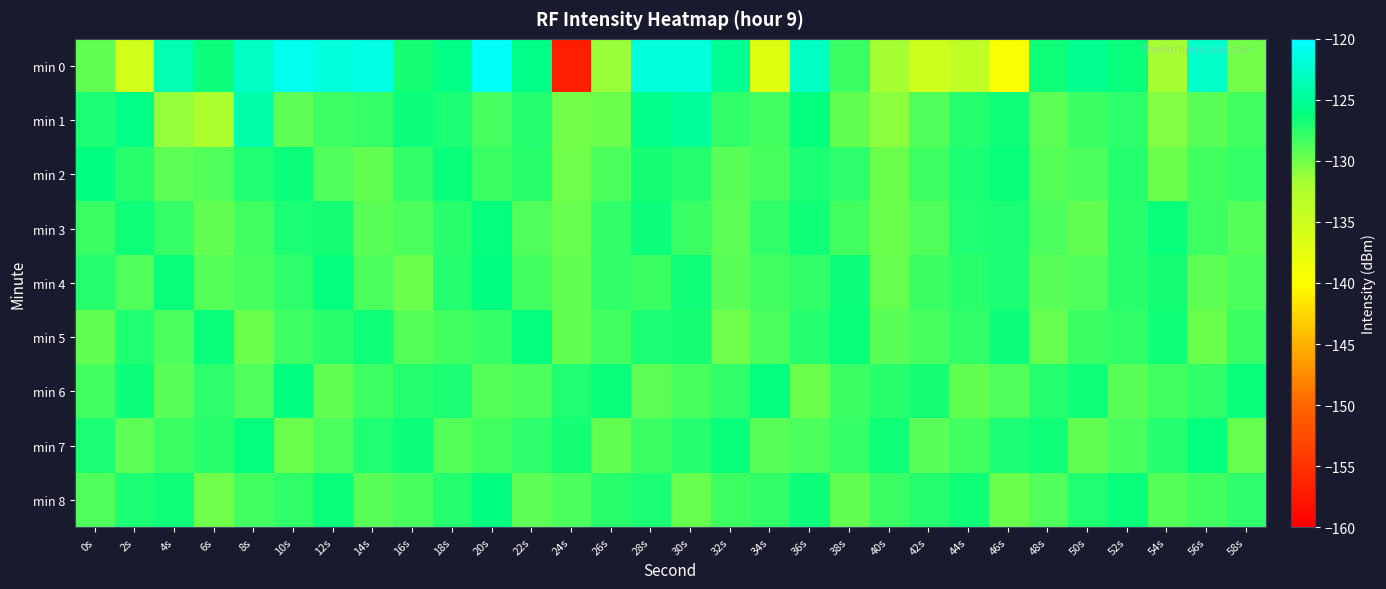

Reading left to right, what are all the values shown in this chart?

min 0: 0s=-129.5	2s=-135.7	4s=-123.7	6s=-126.5	8s=-122.9	10s=-120.8	12s=-121.7	14s=-121.4	16s=-126.9	18s=-125.6	20s=-120.2	22s=-125.7	24s=-157.0	26s=-131.4	28s=-121.8	30s=-121.9	32s=-125.1	34s=-136.9	36s=-122.9	38s=-128.0	40s=-131.8	42s=-135.3	44s=-133.8	46s=-139.4	48s=-126.6	50s=-125.5	52s=-126.4	54s=-131.8	56s=-122.5	58s=-130.0
min 1: 0s=-127.0	2s=-125.9	4s=-131.1	6s=-132.1	8s=-123.9	10s=-129.3	12s=-128.2	14s=-127.9	16s=-126.5	18s=-126.9	20s=-128.5	22s=-127.3	24s=-130.1	26s=-129.8	28s=-125.6	30s=-124.9	32s=-127.7	34s=-128.4	36s=-126.1	38s=-129.5	40s=-130.8	42s=-128.9	44s=-127.2	46s=-126.7	48s=-129.3	50s=-128.1	52s=-127.6	54s=-130.5	56s=-129.1	58s=-128.3
min 2: 0s=-126.0	2s=-127.5	4s=-129.3	6s=-128.8	8s=-127.1	10s=-126.5	12s=-128.9	14s=-129.4	16s=-127.8	18s=-126.3	20s=-128.0	22s=-127.4	24s=-129.9	26s=-128.7	28s=-126.8	30s=-127.2	32s=-129.1	34s=-128.5	36s=-126.9	38s=-127.6	40s=-129.7	42s=-128.2	44s=-127.0	46s=-126.4	48s=-129.0	50s=-128.6	52s=-127.3	54s=-129.8	56s=-128.4	58s=-127.9
min 3: 0s=-128.1	2s=-126.7	4s=-127.9	6s=-129.5	8s=-128.3	10s=-127.0	12s=-126.8	14s=-129.2	16s=-128.6	18s=-127.4	20s=-126.2	22s=-128.8	24s=-129.6	26s=-127.7	28s=-126.5	30s=-128.0	32s=-129.3	34s=-127.8	36s=-126.6	38s=-128.4	40s=-129.7	42s=-128.9	44s=-127.1	46s=-126.9	48s=-128.7	50s=-129.4	52s=-127.5	54s=-126.3	56s=-128.2	58s=-129.0
min 4: 0s=-127.2	2s=-128.9	4s=-126.4	6s=-129.0	8s=-128.5	10s=-127.6	12s=-126.1	14s=-128.7	16s=-129.8	18s=-127.3	20s=-126.0	22s=-128.3	24s=-129.5	26s=-127.8	28s=-128.1	30s=-126.7	32s=-129.2	34s=-128.4	36s=-127.7	38s=-126.5	40s=-129.6	42s=-128.0	44s=-127.4	46s=-126.9	48s=-129.1	50s=-128.8	52s=-127.5	54s=-126.8	56s=-129.3	58s=-128.6
min 5: 0s=-129.4	2s=-127.1	4s=-128.6	6s=-126.3	8s=-129.7	10s=-128.2	12s=-127.5	14s=-126.6	16s=-129.0	18s=-128.4	20s=-127.9	22s=-126.2	24s=-129.5	26s=-128.3	28s=-127.0	30s=-126.8	32s=-129.9	34s=-128.7	36s=-127.3	38s=-126.4	40s=-129.2	42s=-128.5	44s=-127.7	46s=-126.5	48s=-129.6	50s=-128.1	52s=-127.8	54s=-126.7	56s=-129.8	58s=-128.0
min 6: 0s=-128.3	2s=-126.5	4s=-129.1	6s=-127.6	8s=-128.8	10s=-126.0	12s=-129.4	14s=-128.2	16s=-127.3	18s=-126.9	20s=-129.0	22s=-128.6	24s=-127.1	26s=-126.4	28s=-129.3	30s=-128.5	32s=-127.8	34s=-126.2	36s=-129.7	38s=-128.1	40s=-127.4	42s=-126.8	44s=-129.5	46s=-128.9	48s=-127.2	50s=-126.6	52s=-129.2	54s=-128.4	56s=-127.7	58s=-126.3
min 7: 0s=-126.9	2s=-129.3	4s=-128.0	6s=-127.5	8s=-126.2	10s=-129.8	12s=-128.7	14s=-127.1	16s=-126.5	18s=-129.0	20s=-128.4	22s=-127.6	24s=-126.8	26s=-129.5	28s=-128.1	30s=-127.3	32s=-126.4	34s=-129.2	36s=-128.6	38s=-127.9	40s=-126.7	42s=-129.1	44s=-128.3	46s=-127.0	48s=-126.6	50s=-129.4	52s=-128.5	54s=-127.2	56s=-126.1	58s=-129.6
min 8: 0s=-128.8	2s=-127.0	4s=-126.6	6s=-129.9	8s=-128.4	10s=-127.7	12s=-126.3	14s=-129.1	16s=-128.5	18s=-127.2	20s=-126.0	22s=-129.3	24s=-128.7	26s=-127.4	28s=-126.9	30s=-129.6	32s=-128.2	34s=-127.8	36s=-126.5	38s=-129.4	40s=-128.0	42s=-127.3	44s=-126.7	46s=-129.7	48s=-128.9	50s=-127.1	52s=-126.4	54s=-129.0	56s=-128.3	58s=-127.6